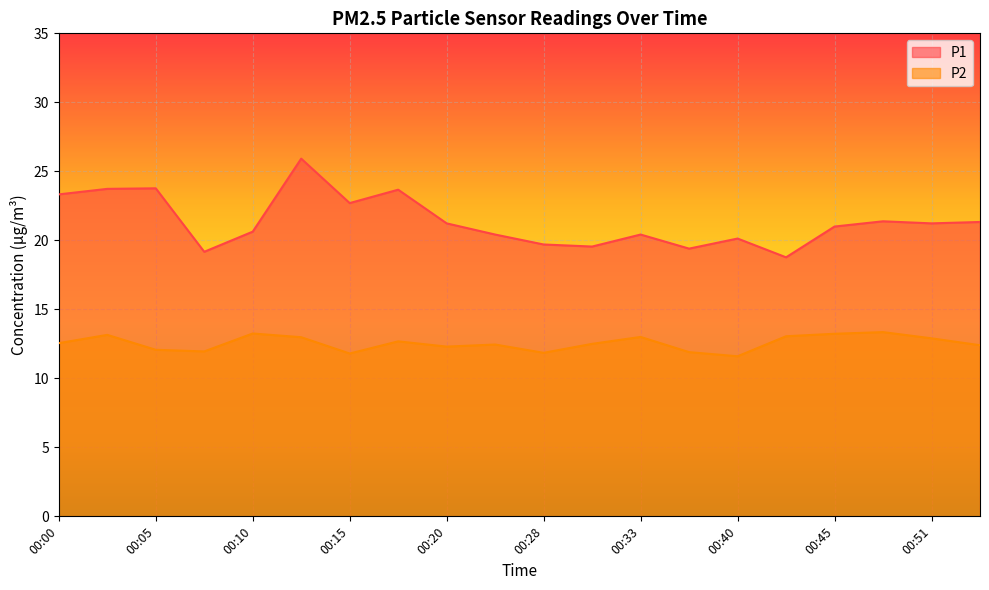

At which category does the chart reach its minimum across all series?

00:40